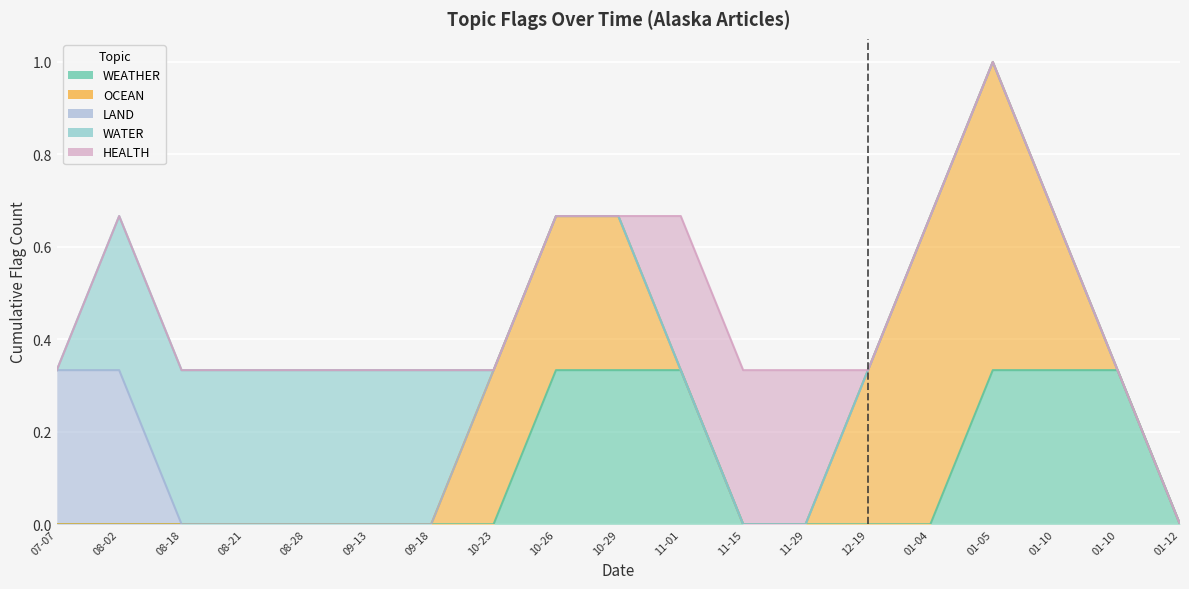

Which series has the largest total across all categories?

OCEAN